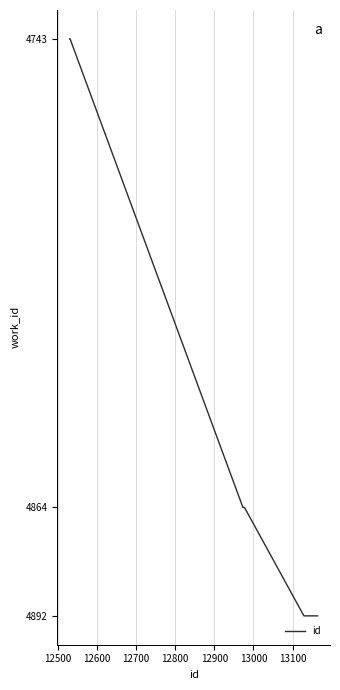

Is this an area chart (filled region under the line)?

No